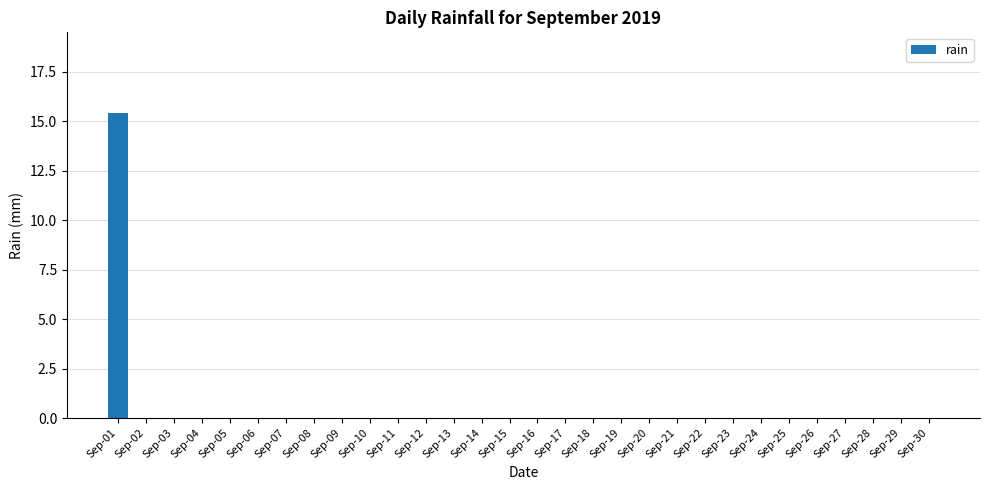

True or false: the data shows -9.1 at Sep-30.

False